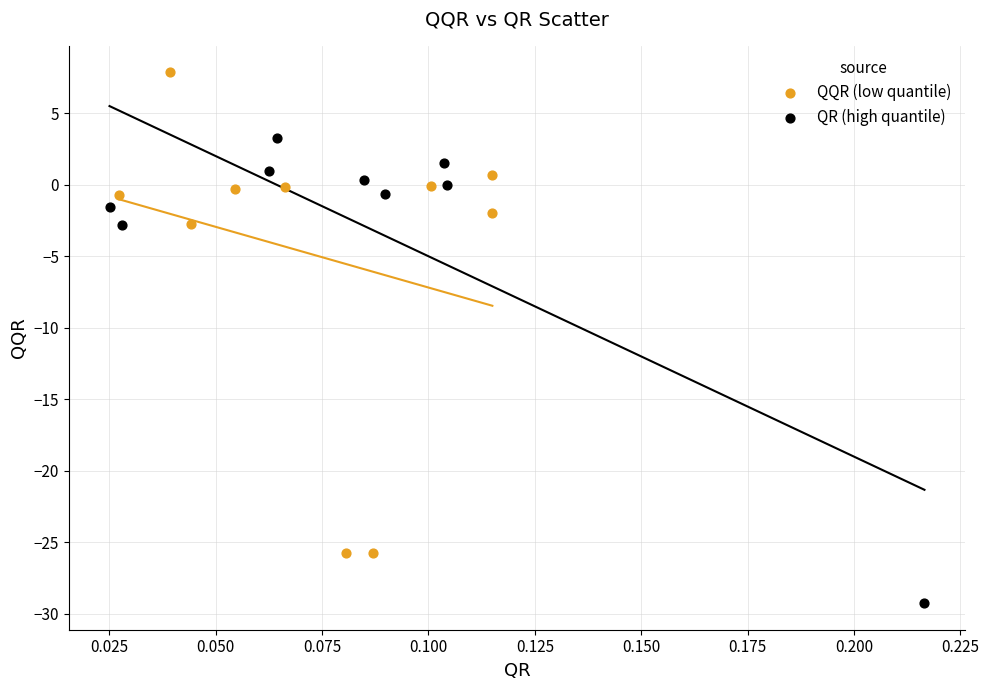

Which series contains the lowest Y value?

QR (high quantile)